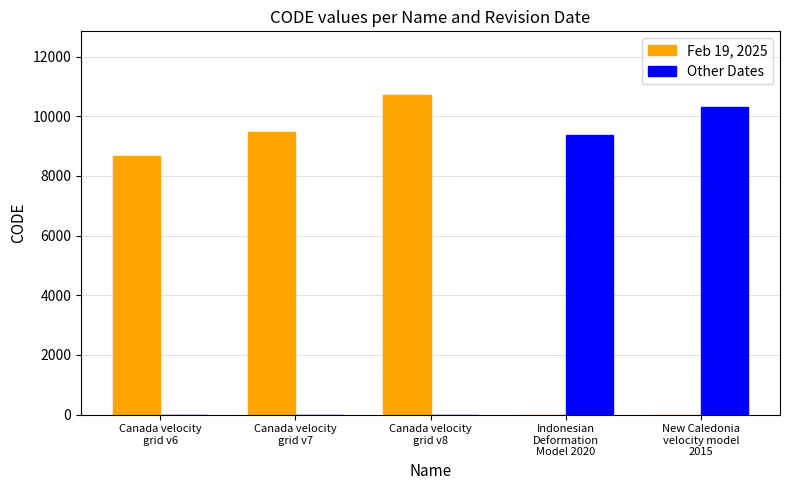

The Other Dates series shows 10323 at New Caledonia
velocity model
2015. True or false?

True